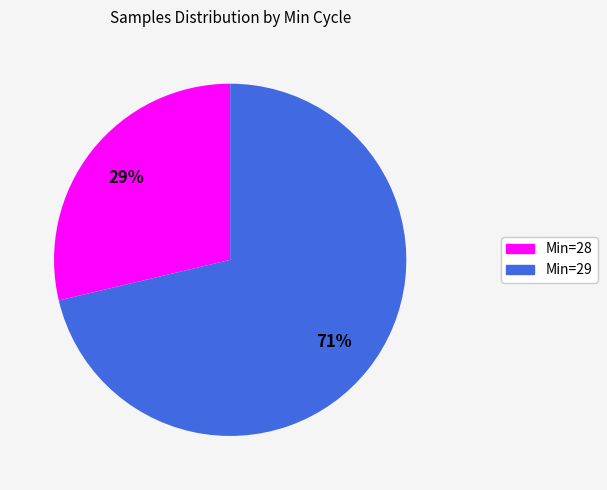

To the nearest percent, what is the average slice percentage?

50%